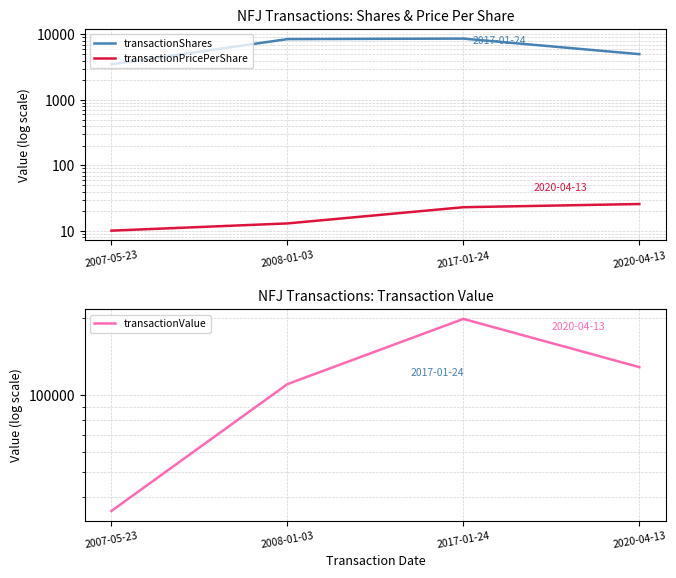

The transactionPricePerShare series shows 13.5 at 2007-05-23. True or false?

False